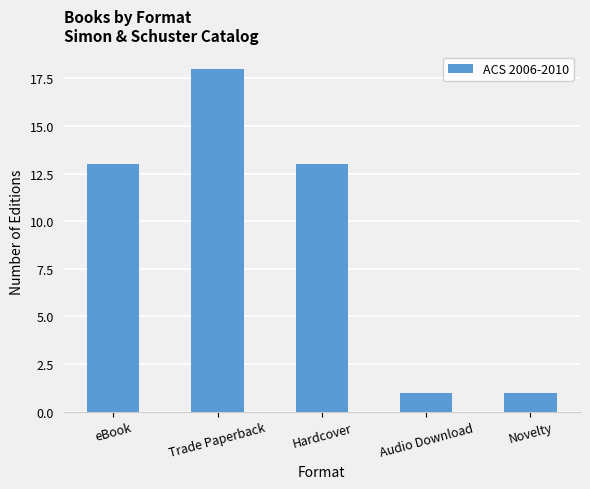

Which has a higher value, Audio Download or Hardcover?

Hardcover